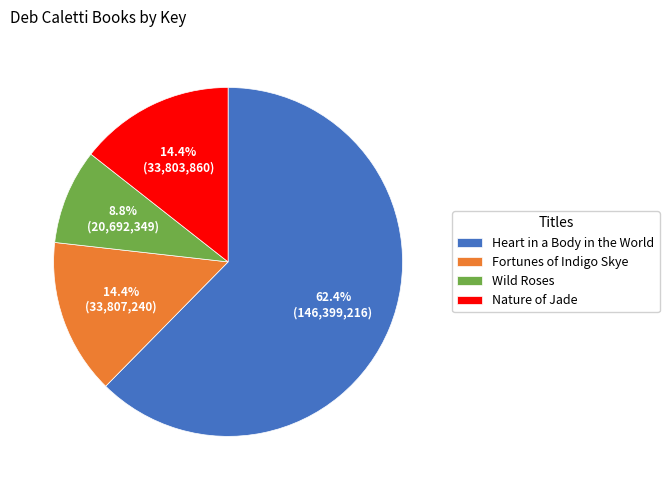

Does Wild Roses represent more than half of the total?

No